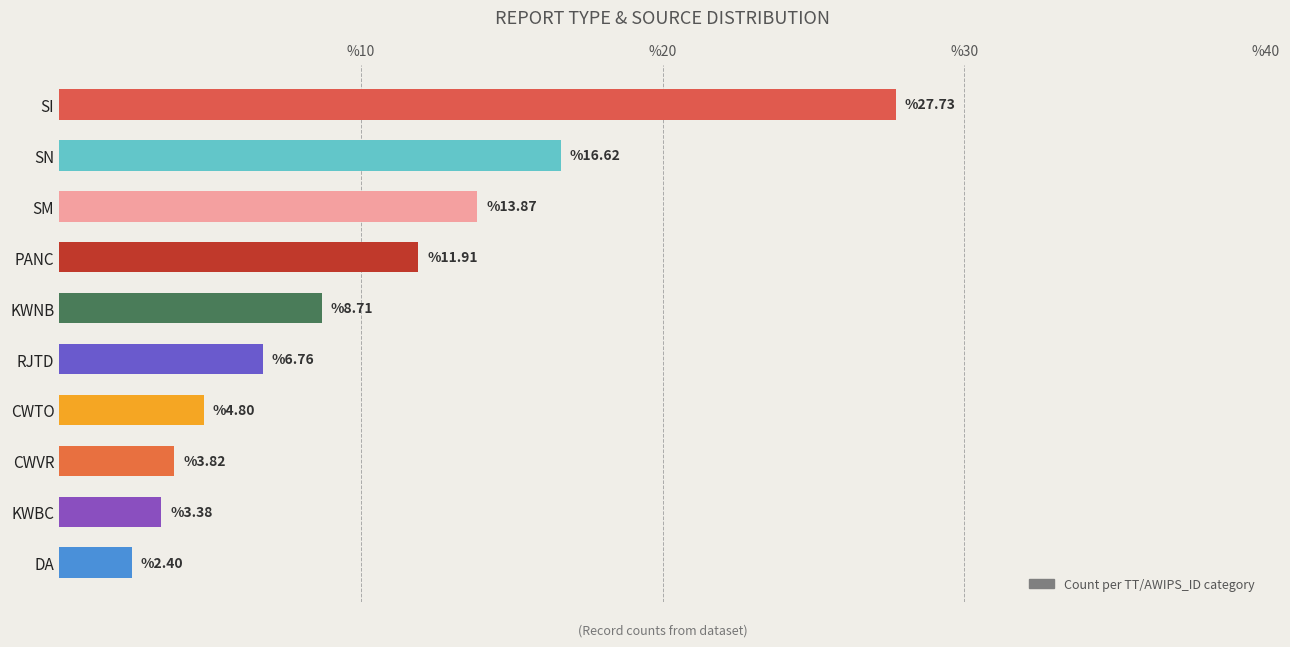

List the labels in order of value, largest first.

SI, SN, SM, PANC, KWNB, RJTD, CWTO, CWVR, KWBC, DA